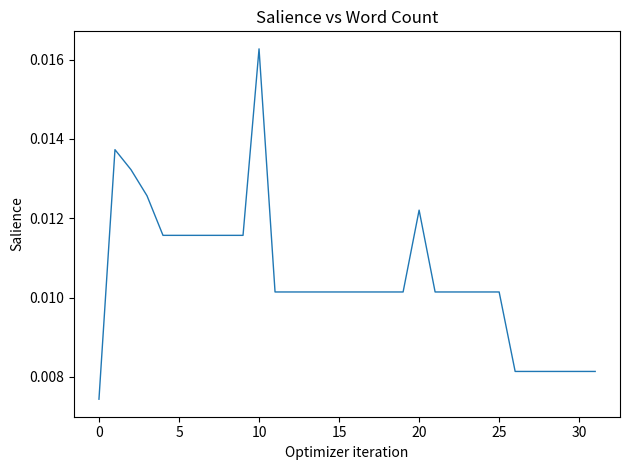

How many lines are shown in the chart?

1